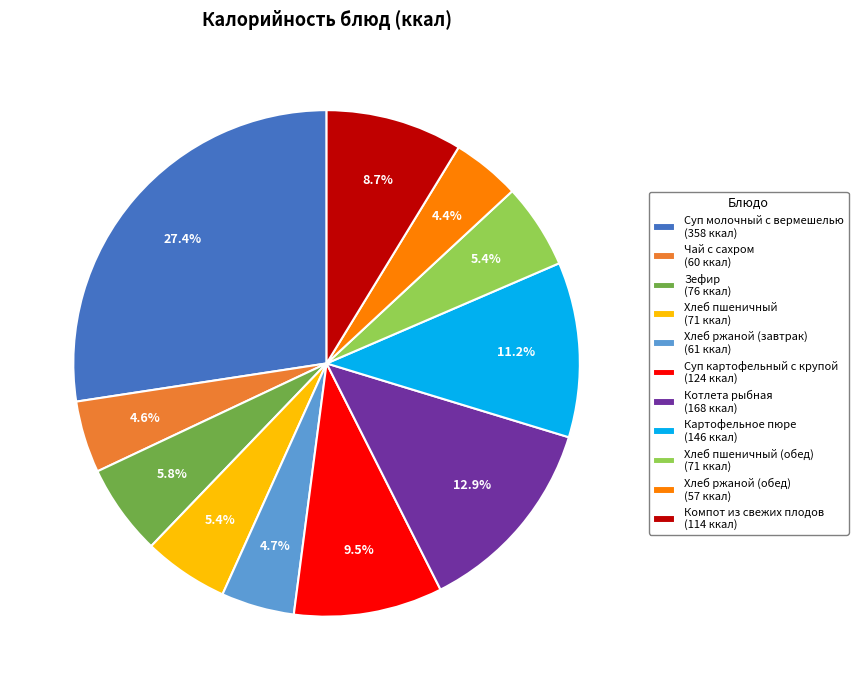

Is the sum of Хлеб ржаной (обед) (57 ккал) and Хлеб пшеничный (обед) (71 ккал) greater than half?

No